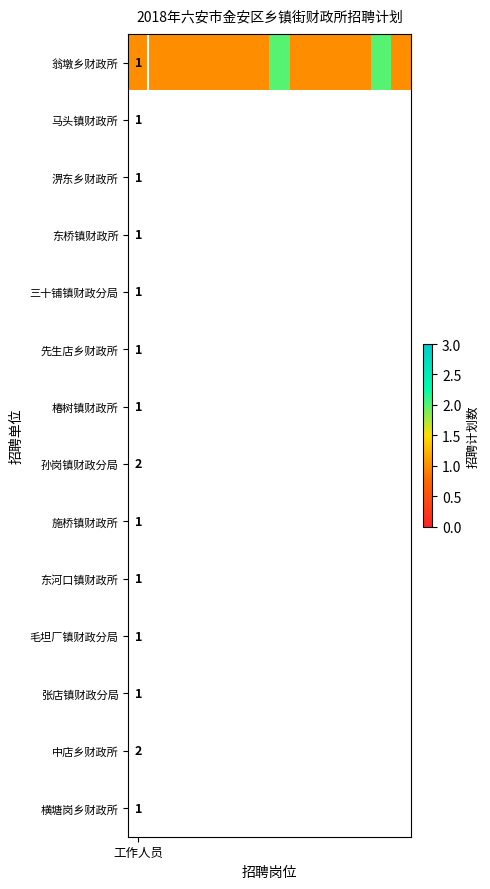

Count the values in the range 1 to 2.

14